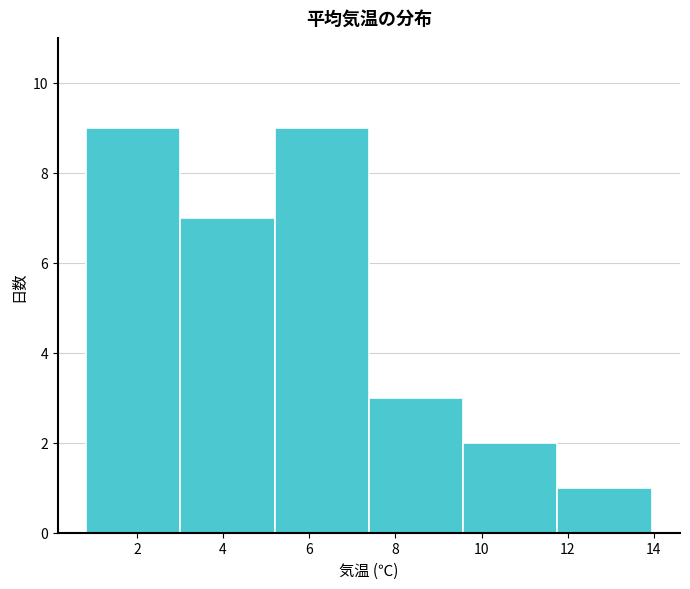

Reading left to right, transcribe this chart: for each bar, give the range it covers on the x-axis and its height. Neither the bar edges nor the heights are printed on the chart, so give them approximately, as read against the axes.

0.8 to 3.0: 9
3.0 to 5.2: 7
5.2 to 7.4: 9
7.4 to 9.6: 3
9.6 to 11.8: 2
11.8 to 14.0: 1